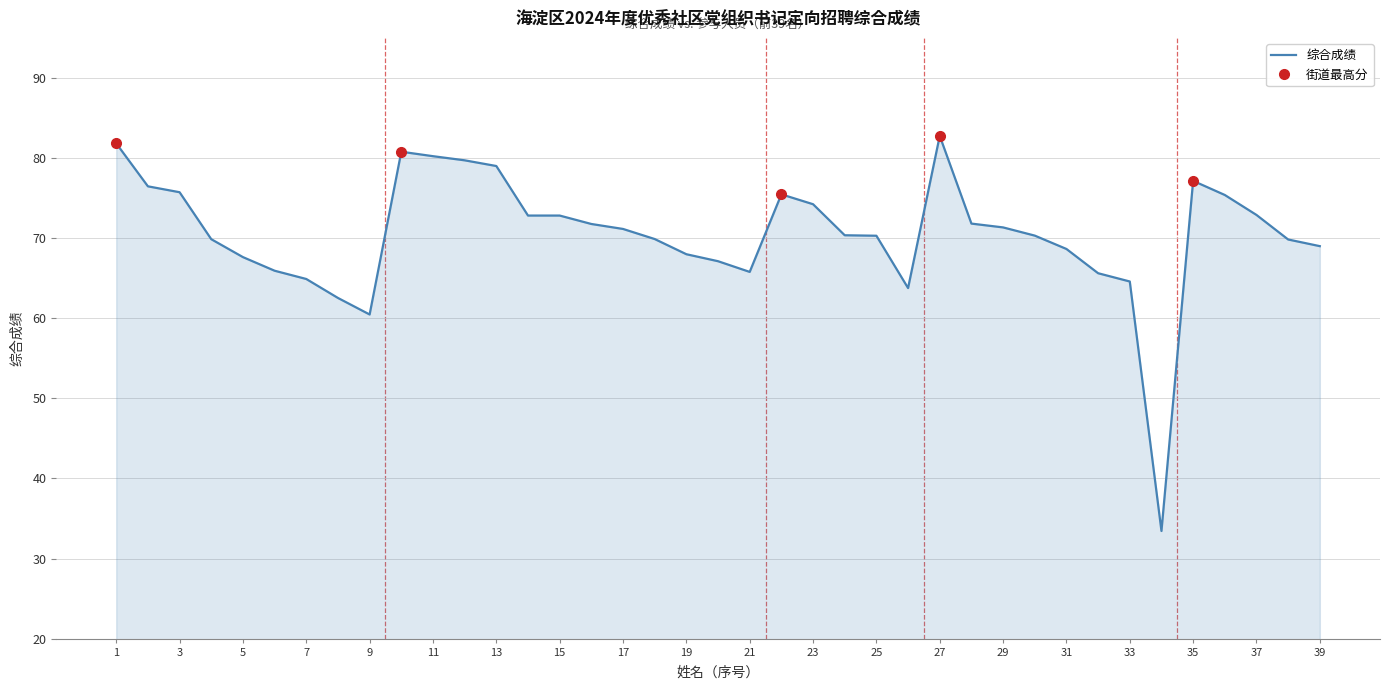

What is the difference between the maximum and minimum values?

49.3